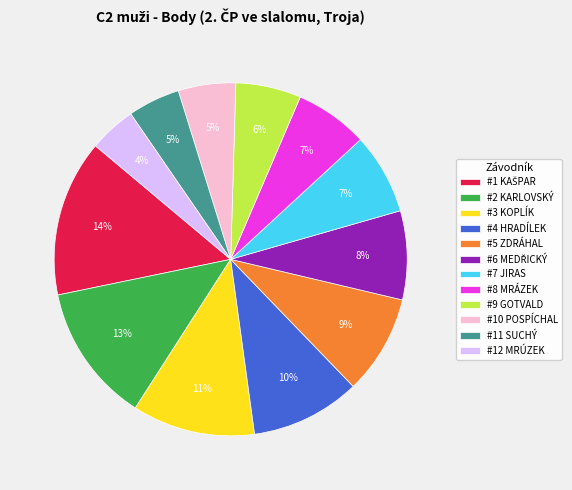

What is the ratio of the value at #4 HRADÍLEK to the value at #5 ZDRÁHAL?

1.1